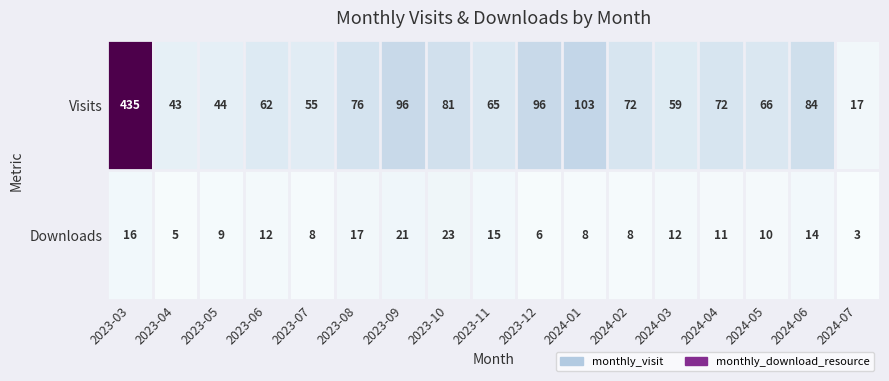

Count the number of categories in the chart.

17